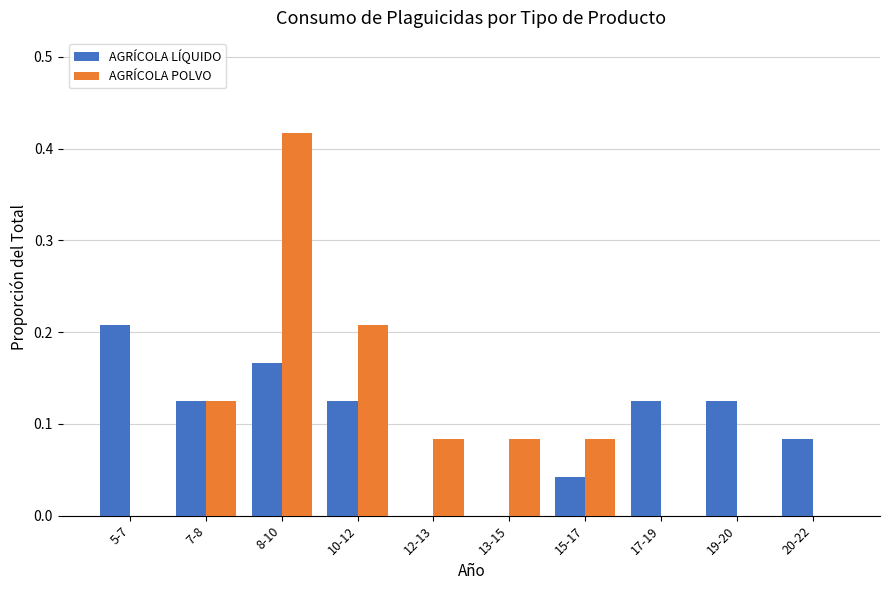

Which series changed the most between 5-7 and 8-10?

AGRÍCOLA POLVO